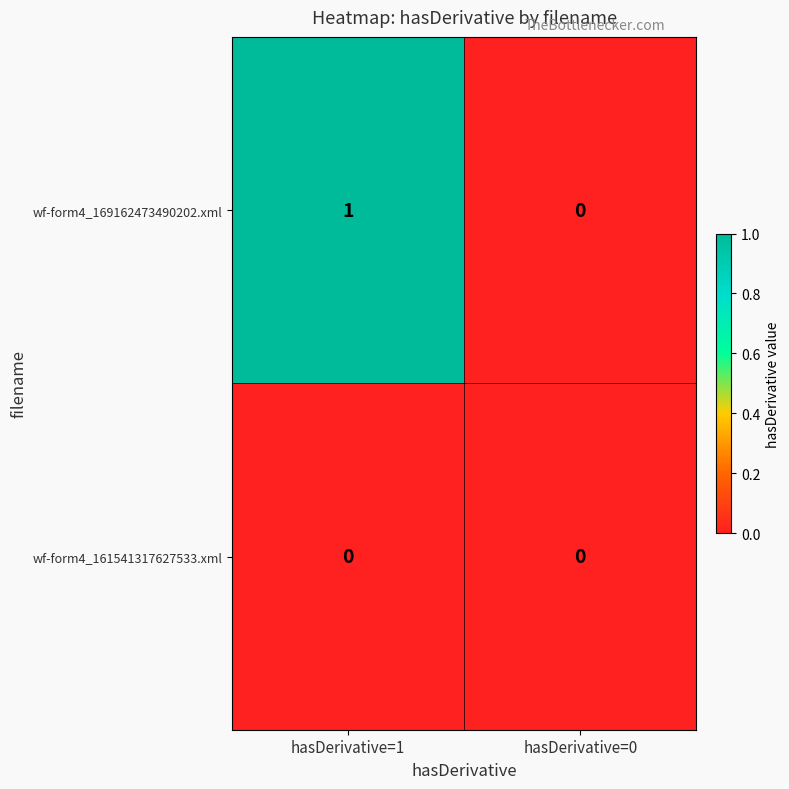

What is the spread (max minus min) of values at hasDerivative=1?

1